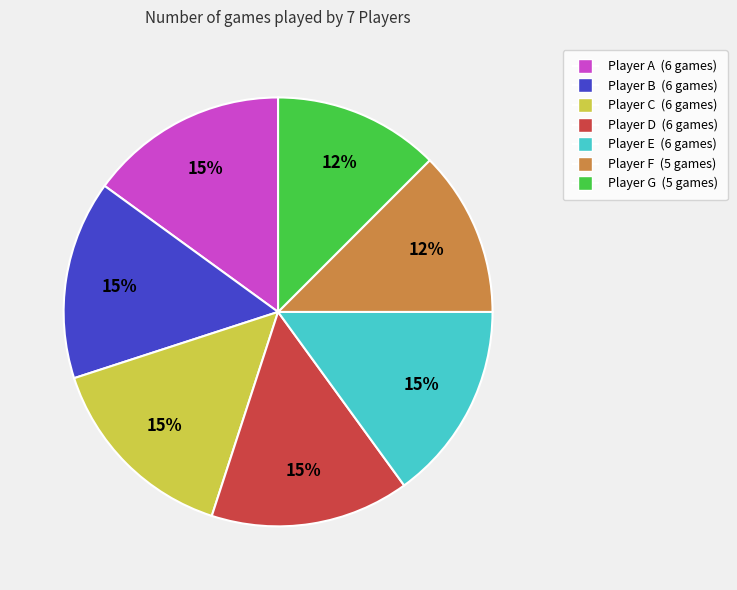

To the nearest percent, what is the average slice percentage?

14%